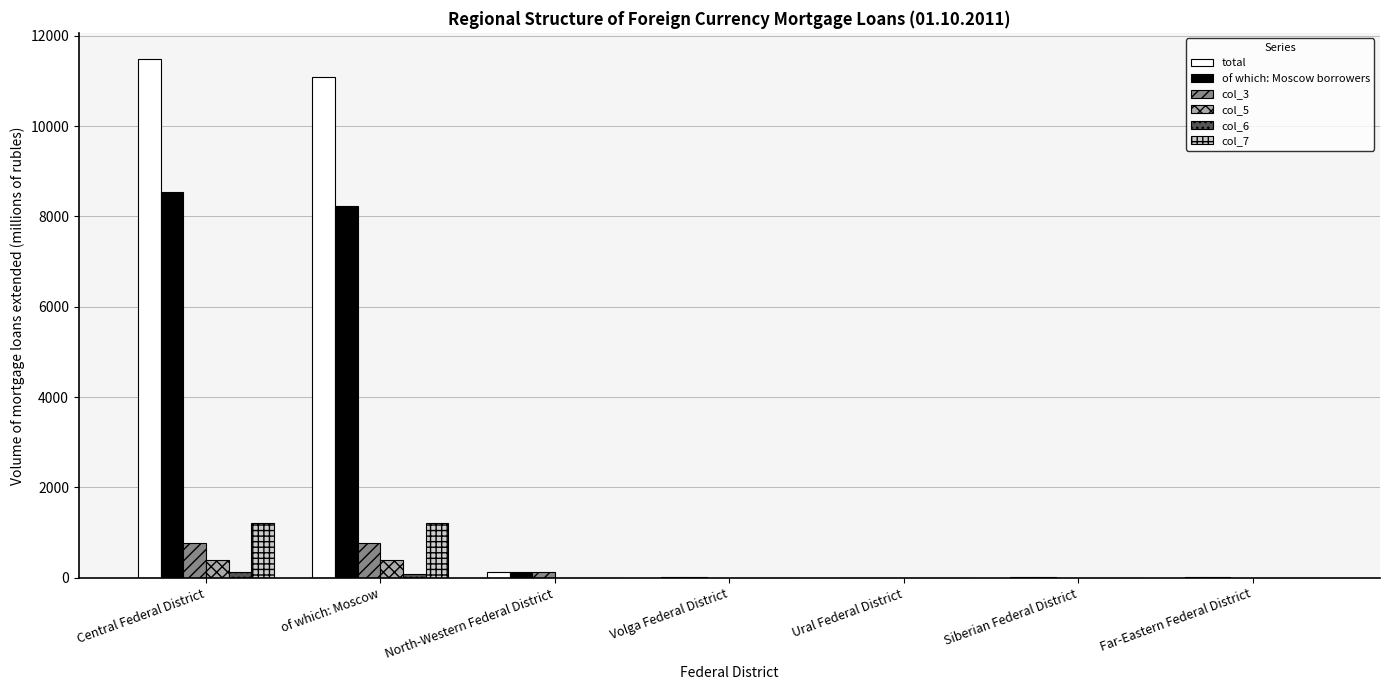

What is the greatest value displayed?

11490